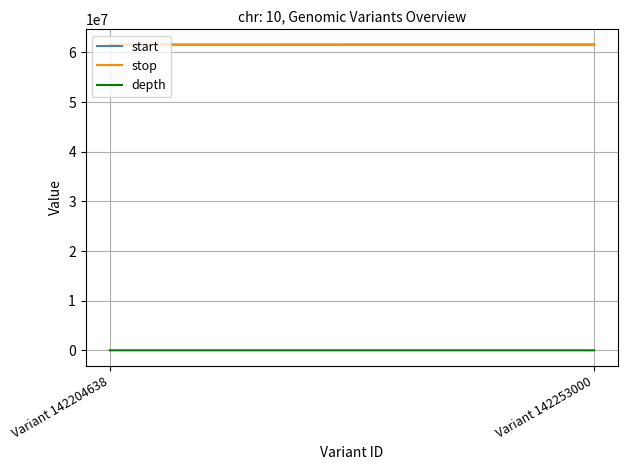

At which category does the chart reach its minimum across all series?

Variant 142204638